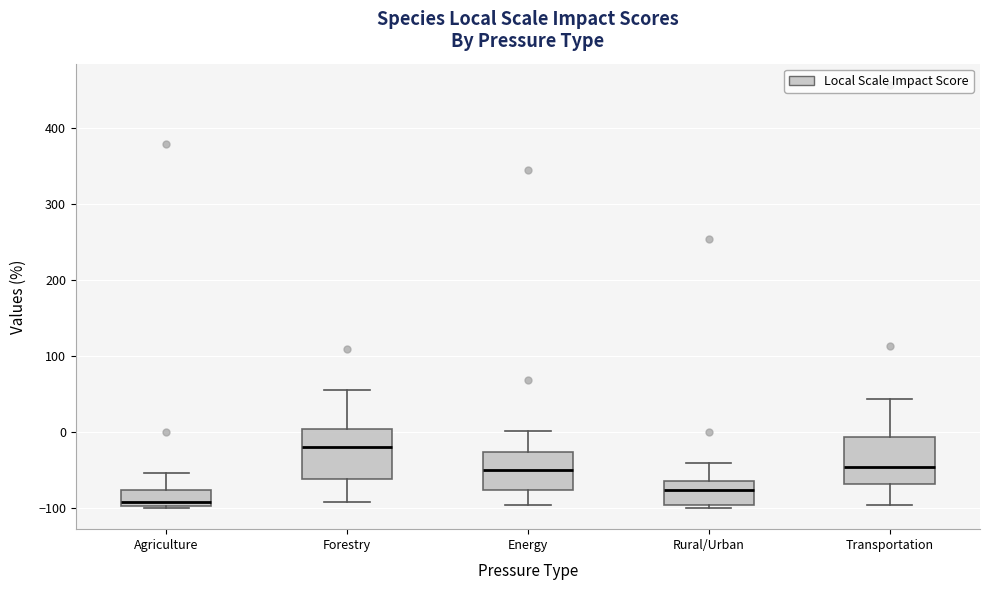

Where is the lower edge of the box for Agriculture on the y-axis? The values are not printed on the chart, so give them approximately, as read against the axis.

-100